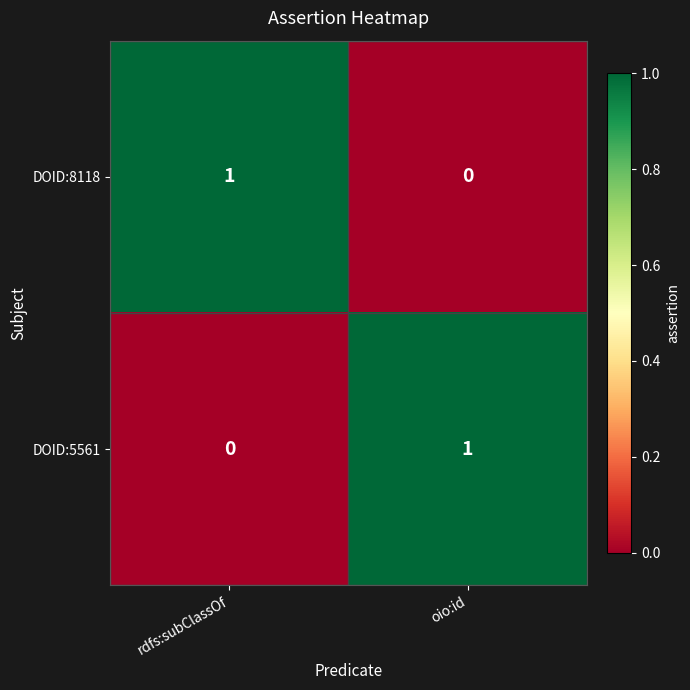

Reading left to right, what are all the values shown in this chart?

DOID:8118: 1	0
DOID:5561: 0	1